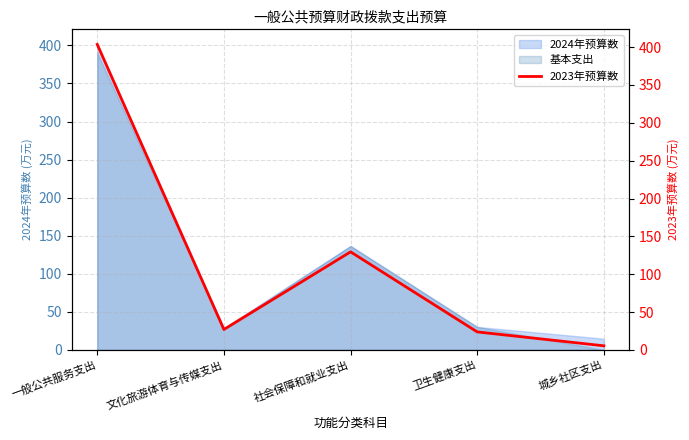

At which category does the chart reach its peak across all series?

一般公共服务支出